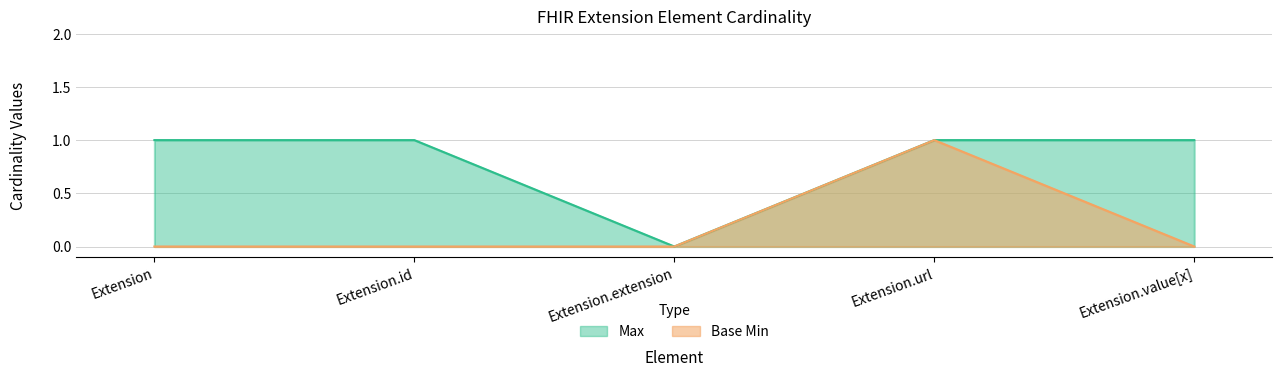

How many positive values does the Base Min series have?

1